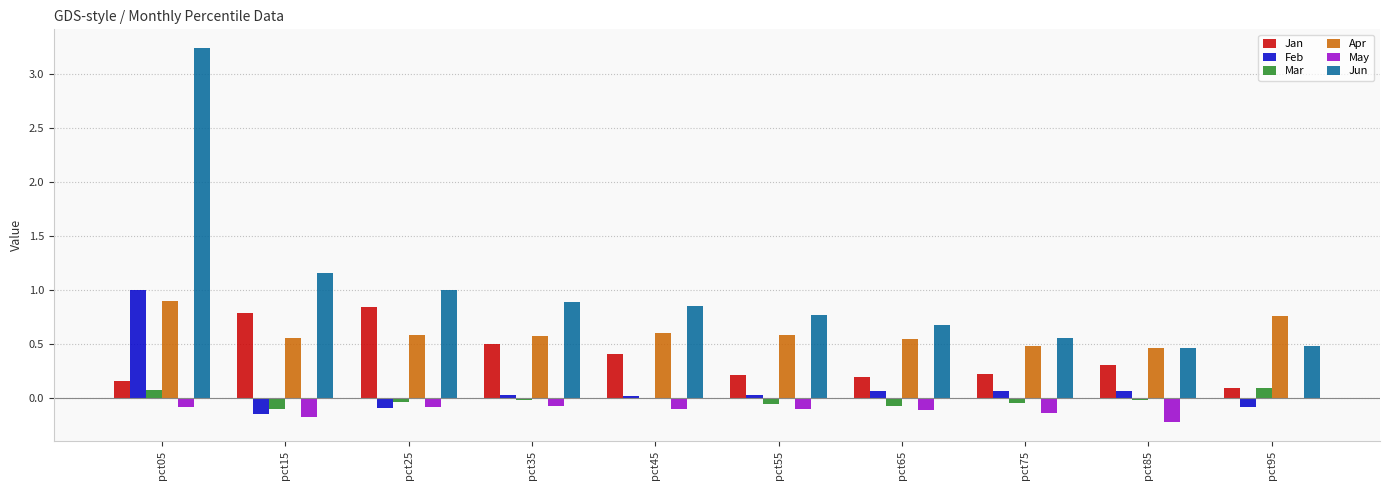

Which series has the largest range (max minus min)?

Jun